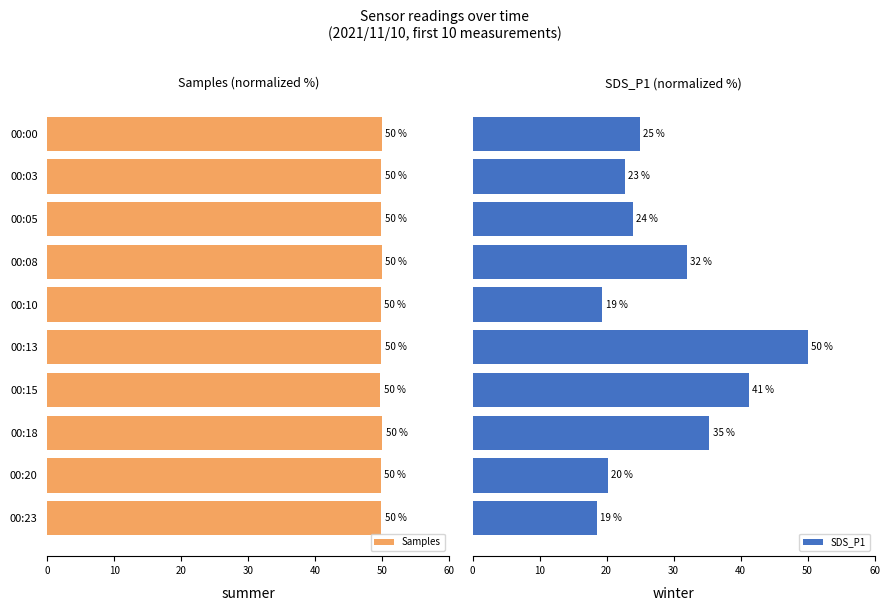

Reading left to right, extract all data points from this chart.

Samples: 49.9	49.8	49.8	49.9	49.8	49.8	49.7	50.0	49.7	49.9
SDS_P1: 24.9	22.7	23.9	32.0	19.4	50.0	41.2	35.4	20.2	18.5